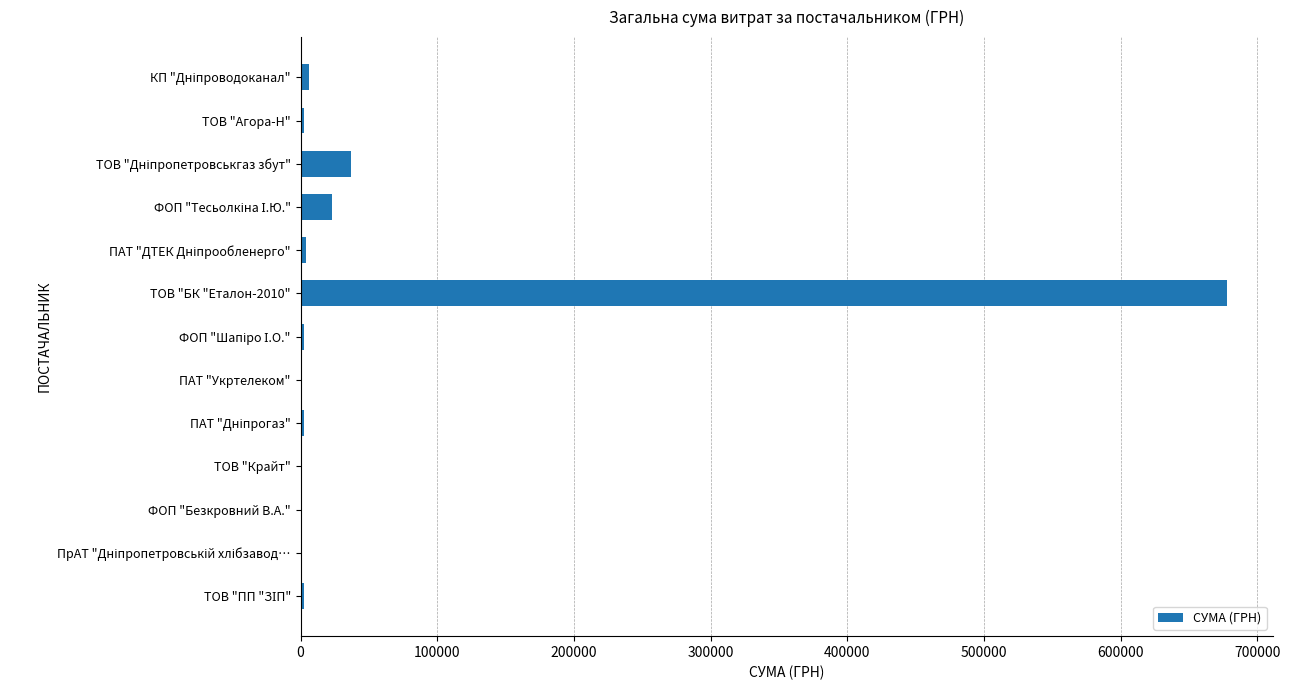

What is the sum of all values?

759885.5